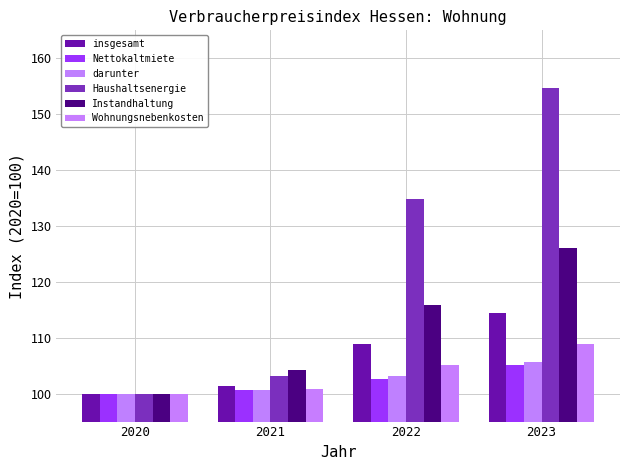

Between 2021 and 2022, which series saw the biggest shift?

Haushaltsenergie